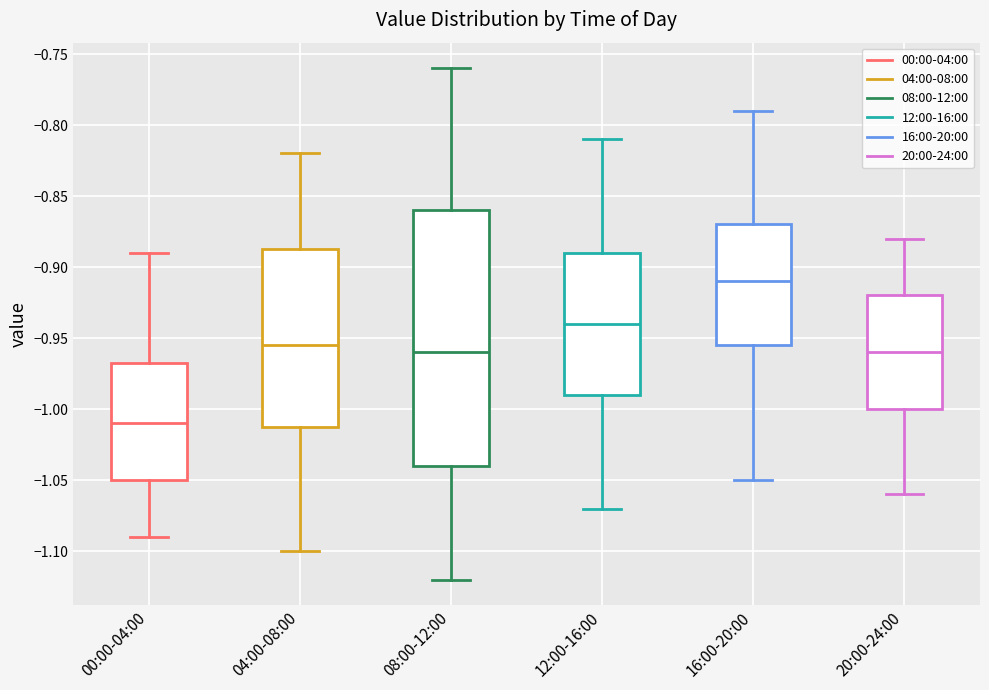

Which box's median line is the lowest?

00:00-04:00